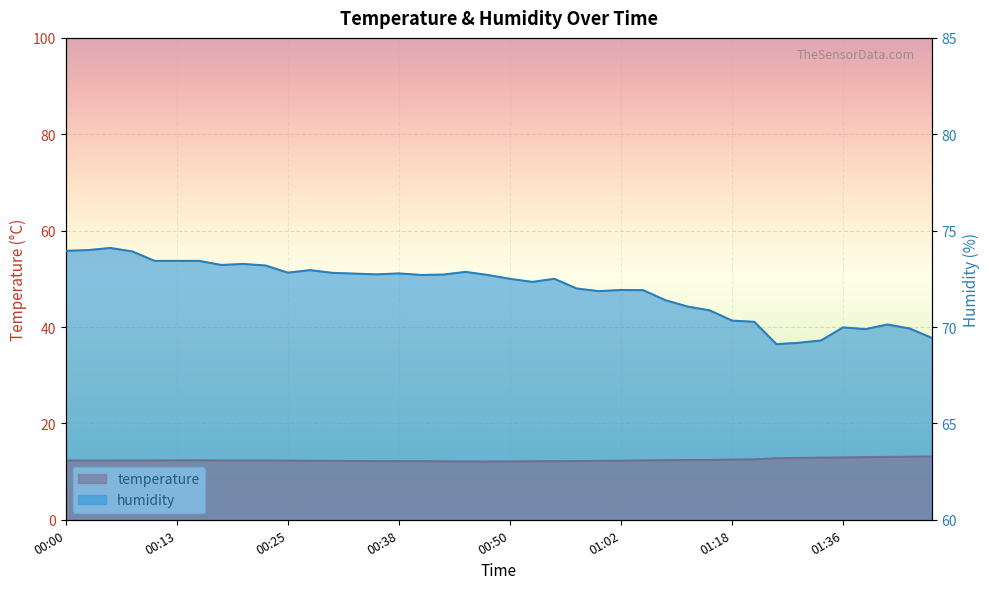

Read the humidity value at 00:13.

73.4